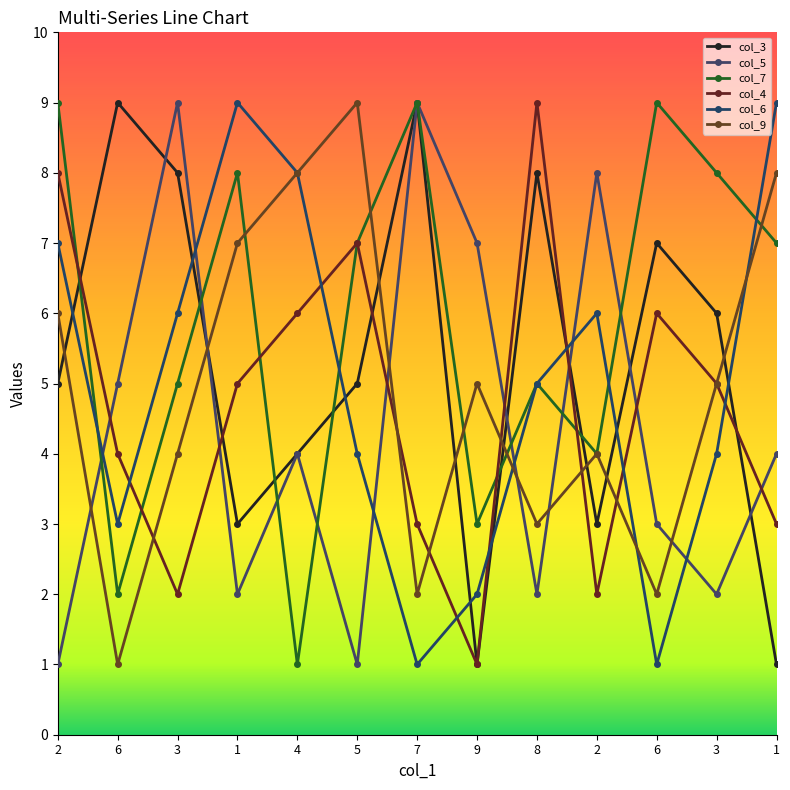

Which category has the lowest value in the col_7 series?

4